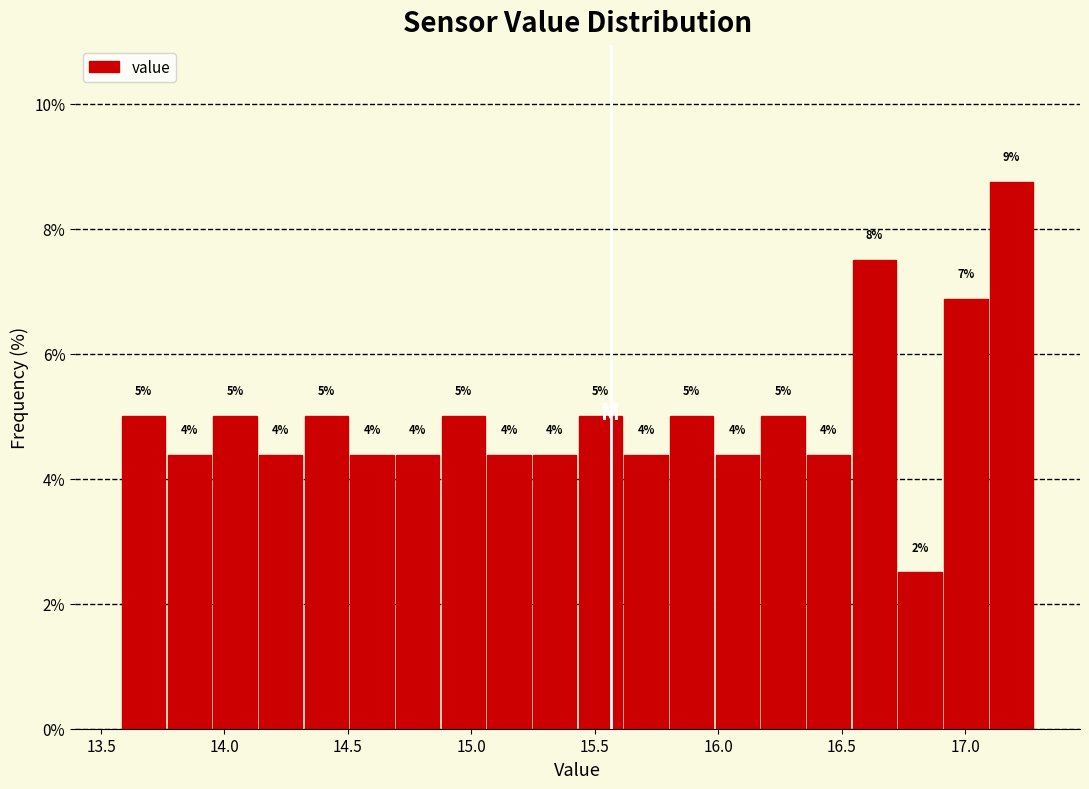

Read against the x-axis, roughly where is the centre of the tallest bar?

17.20